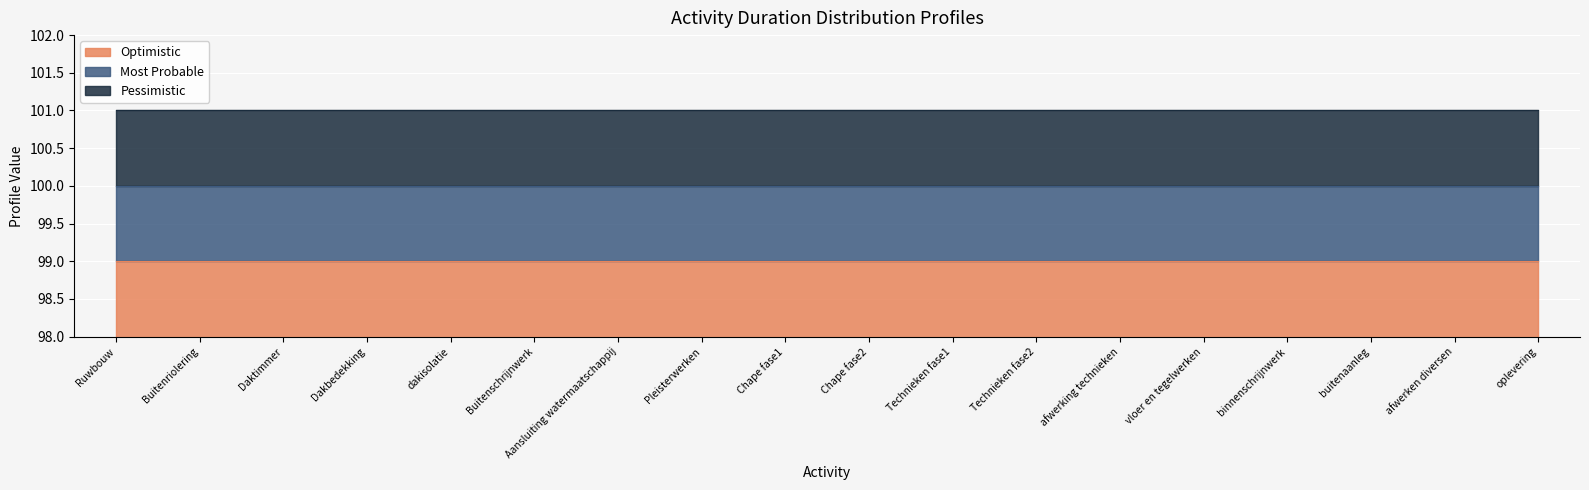

What is the maximum value for Optimistic?

99